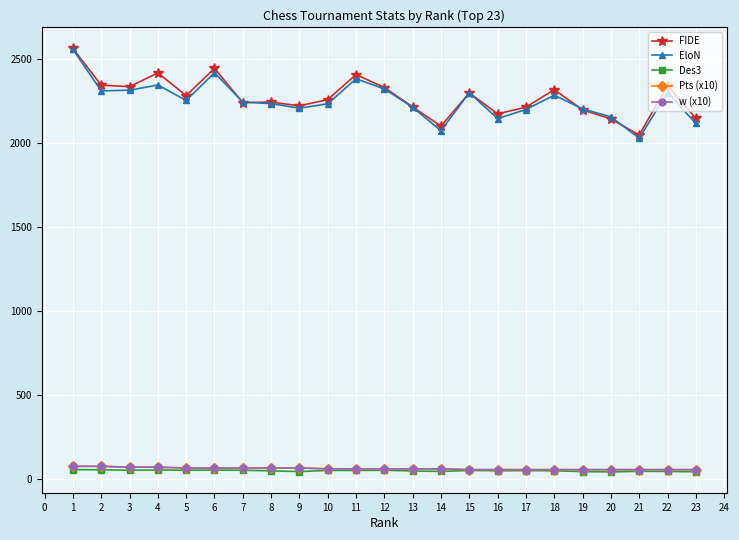

What is the approximate value of Des3 at 11?

50.5